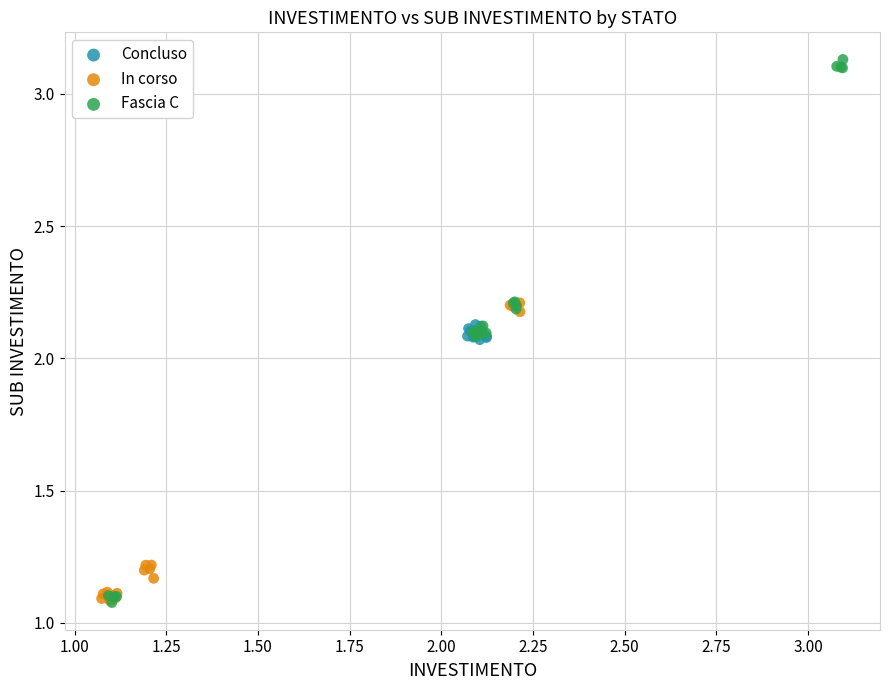

Which series has the widest spread of Y values?

Fascia C